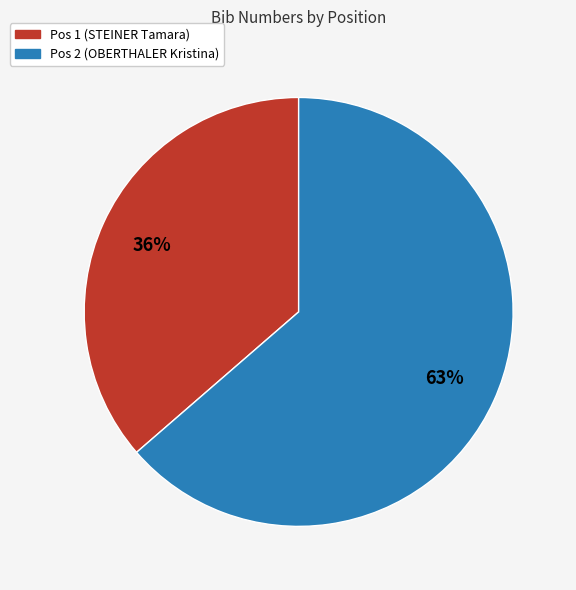

How many segments does this pie chart have?

2